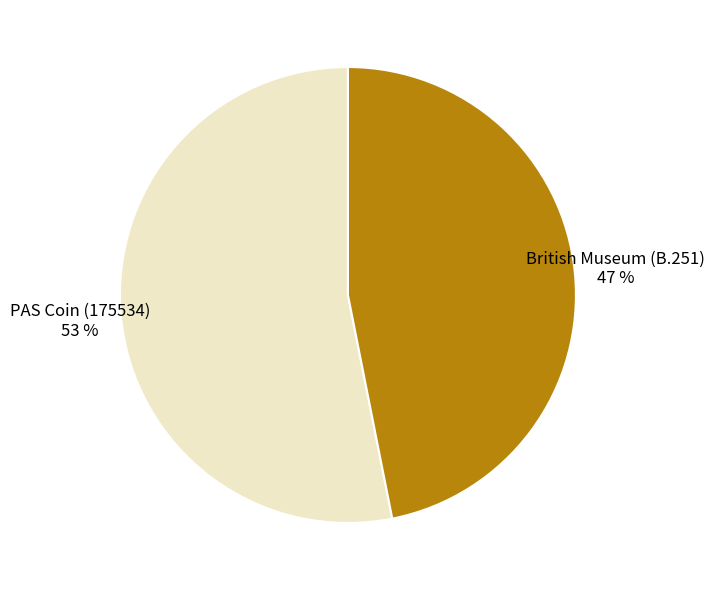

Rank the categories by value from highest to lowest.

PAS Coin (175534), British Museum (B.251)